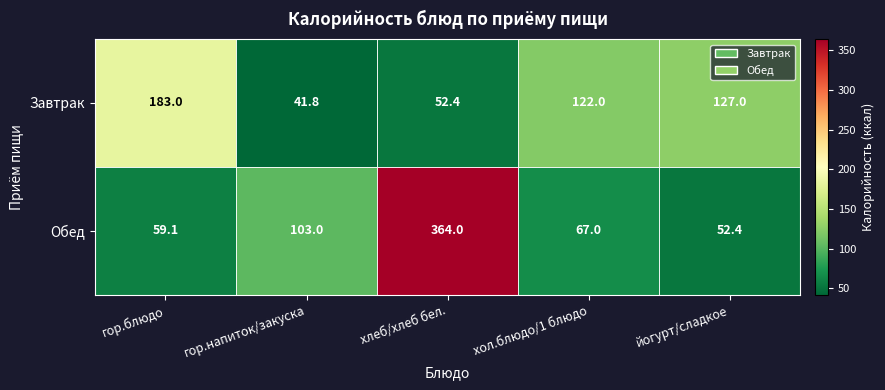

Which series changed the most between гор.блюдо and хлеб/хлеб бел.?

Обед